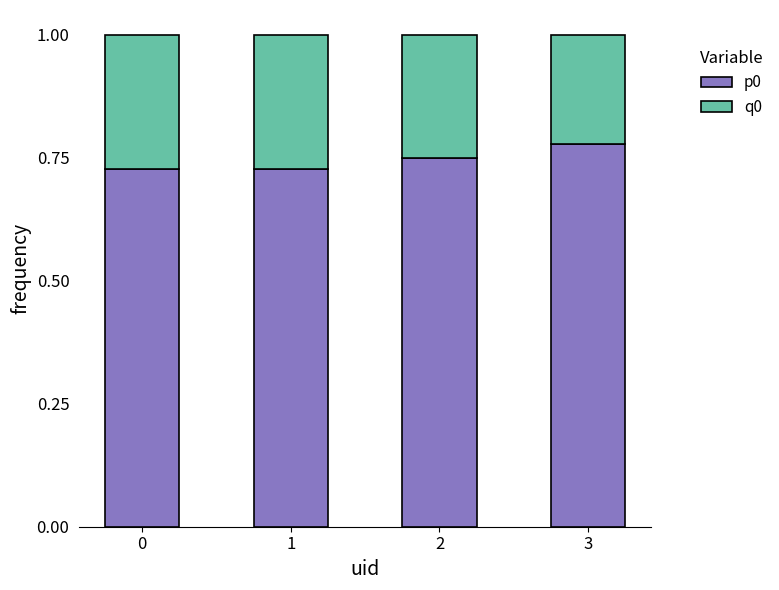

The value of p0 at 3 is 0.5. True or false?

False